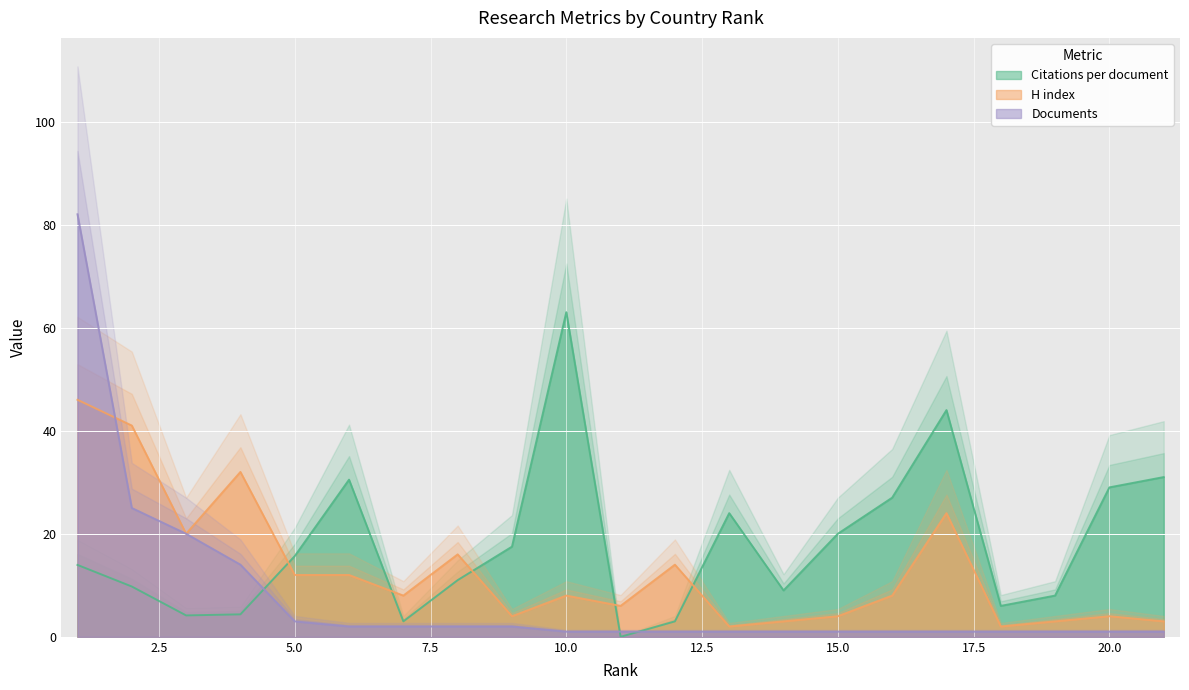

How many values in Citations per document are above zero?

20